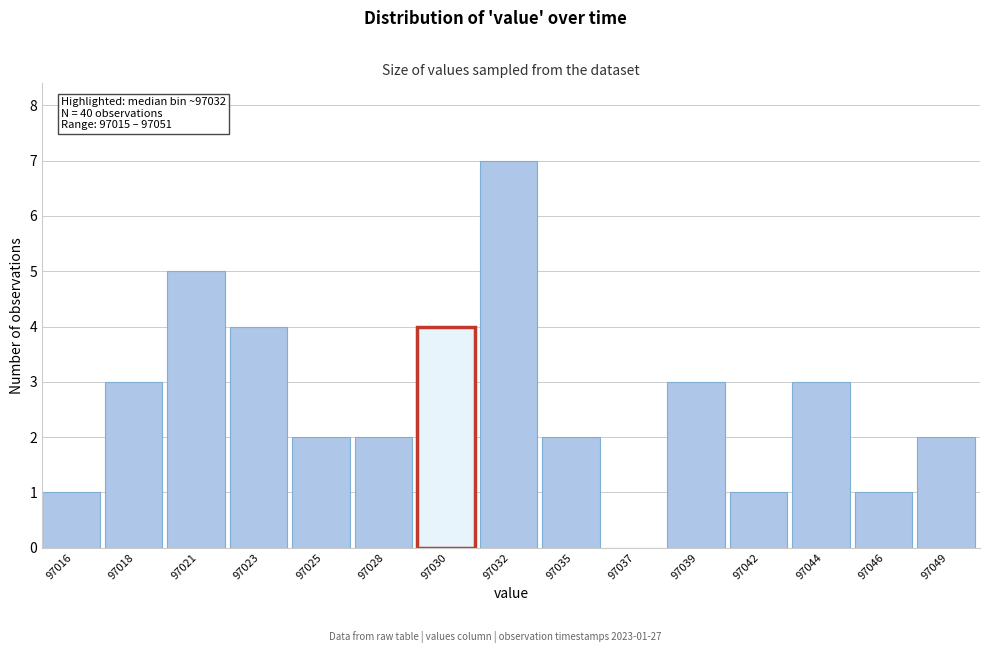

Reading left to right, list all the values displayed in this chart.

97016=1	97018=3	97021=5	97023=4	97025=2	97028=2	97030=4	97032=7	97035=2	97037=0	97039=3	97042=1	97044=3	97046=1	97049=2